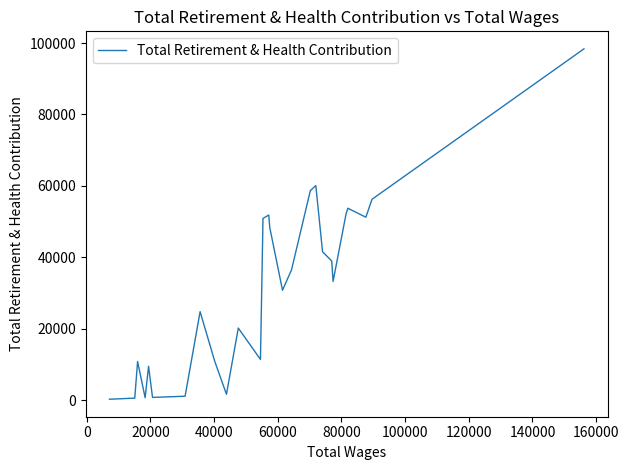

Does the chart display data point markers on the line(s)?

No